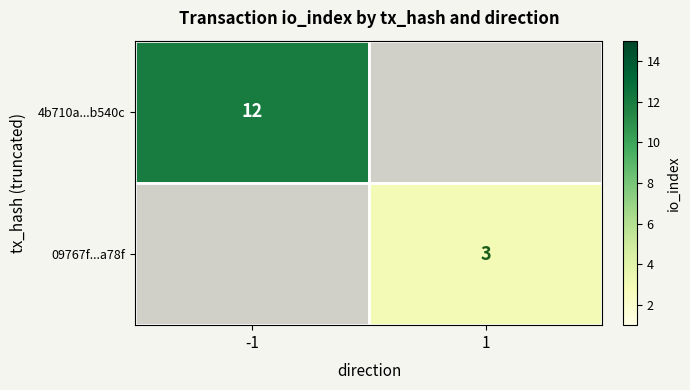

The value of 4b710a...b540c at -1 is 12. True or false?

True